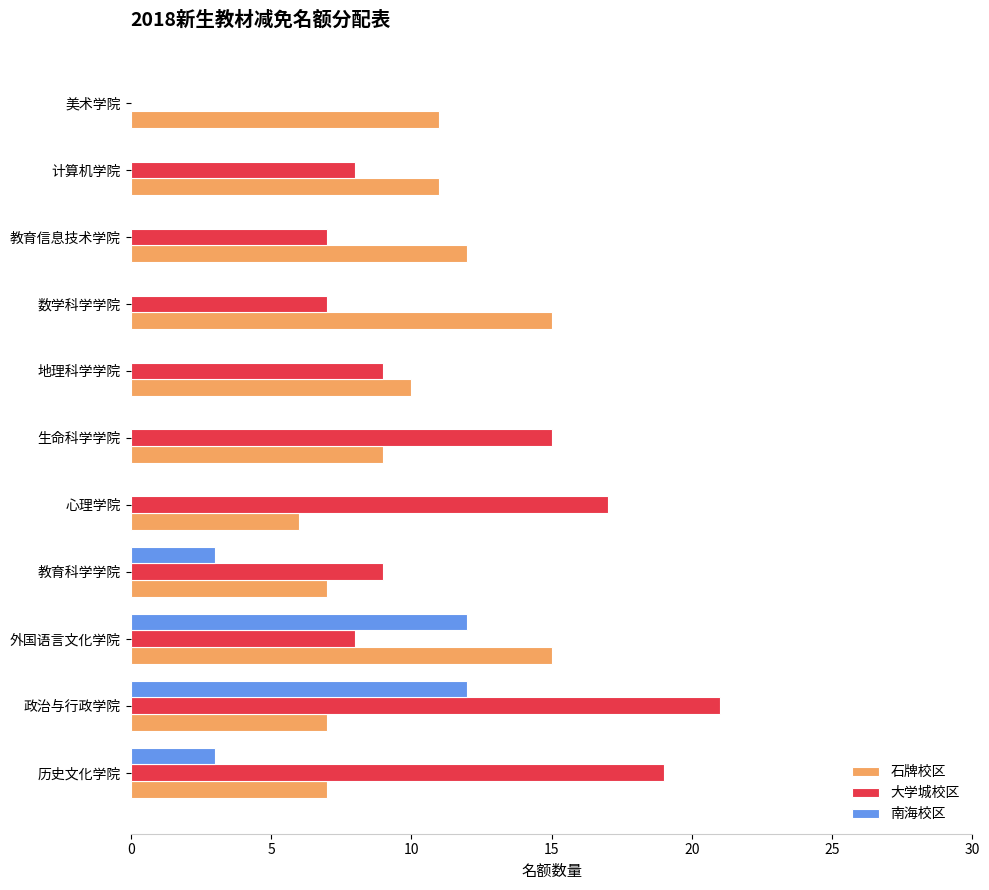

How many categories are shown in the chart?

11